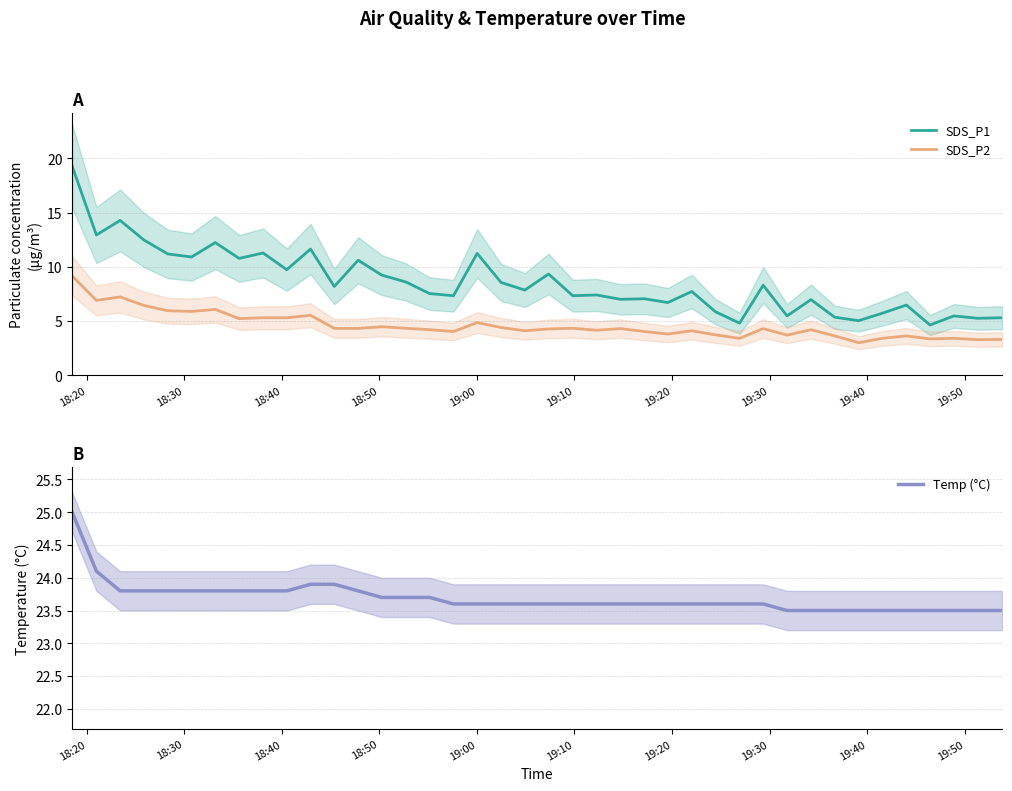

True or false: SDS_P2 and SDS_P1 intersect in this chart.

False